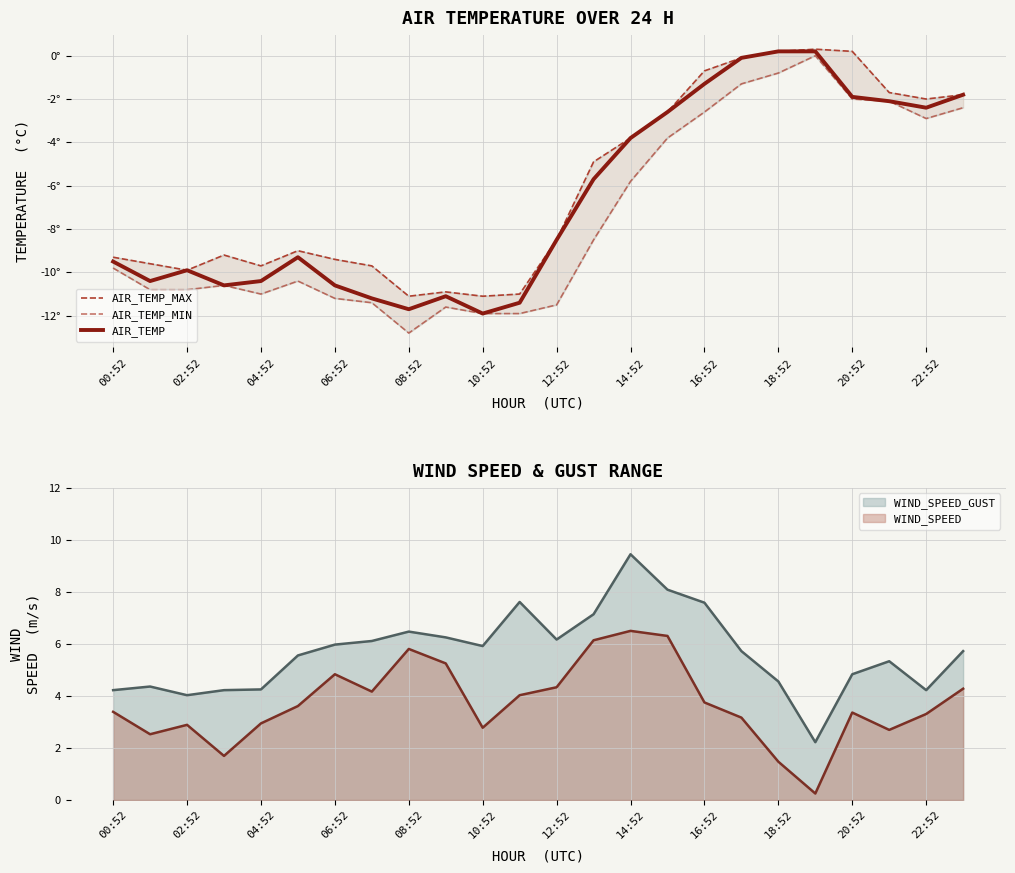

At which category is the sum across all series the highest?

19